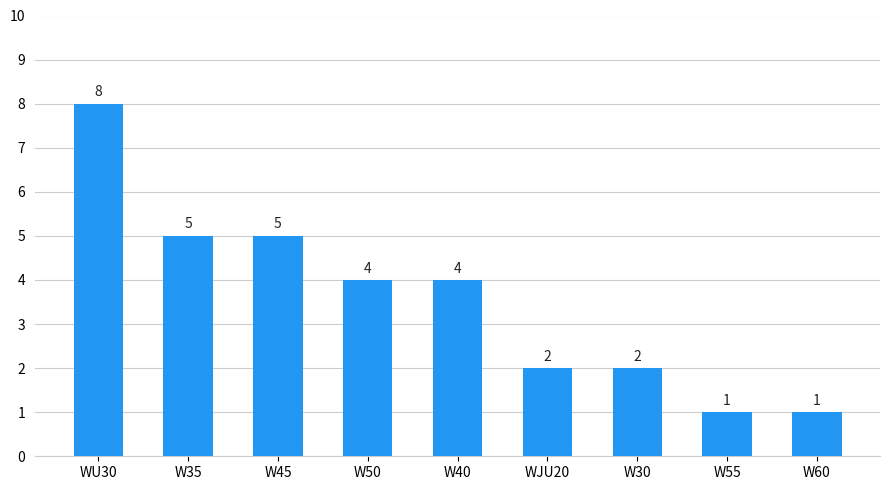

The value at W40 is 2. True or false?

False